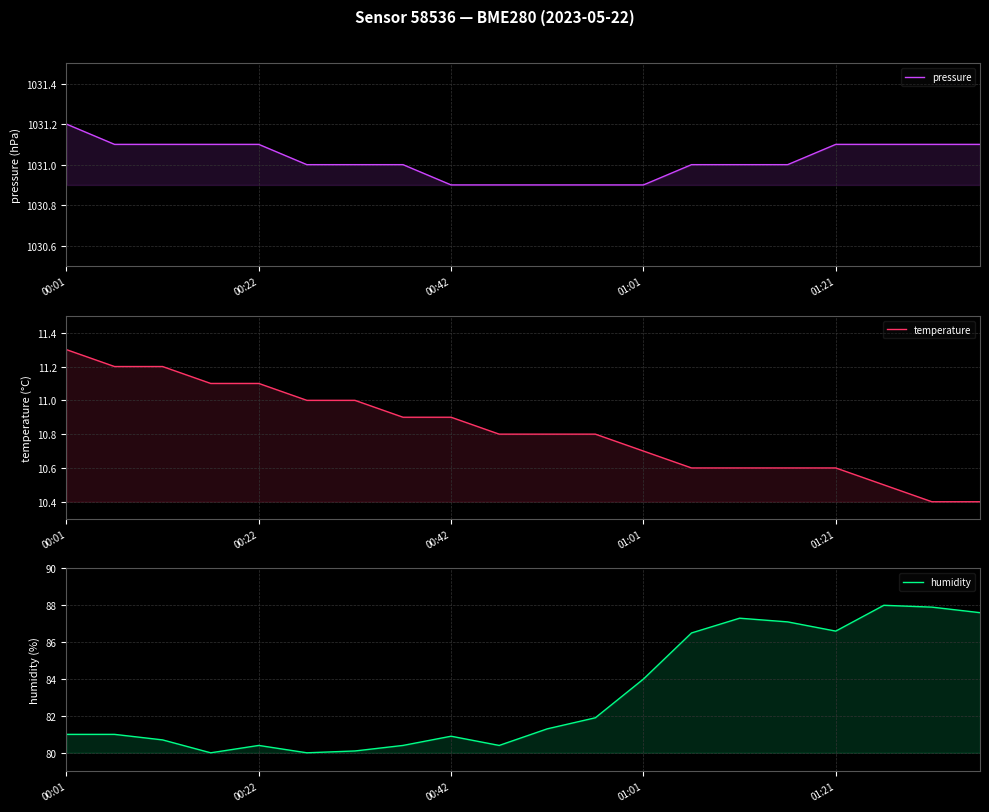

How many distinct data groups are displayed?

3